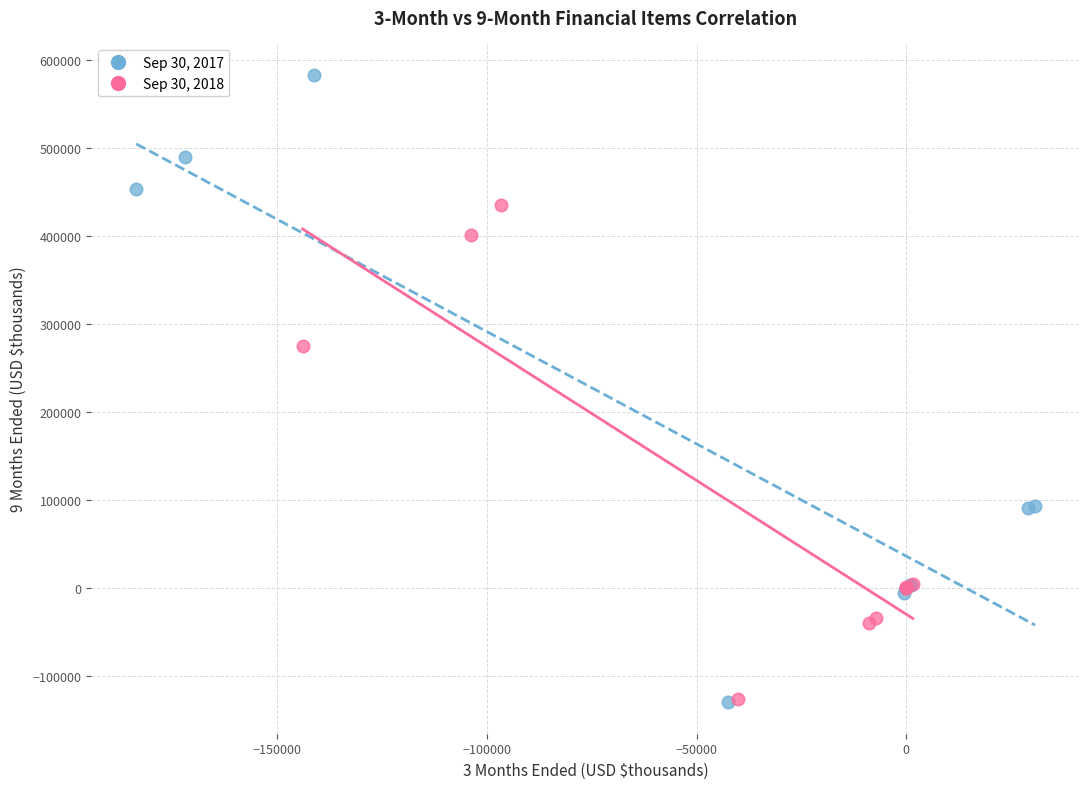

Which series has the widest spread of Y values?

Sep 30, 2017